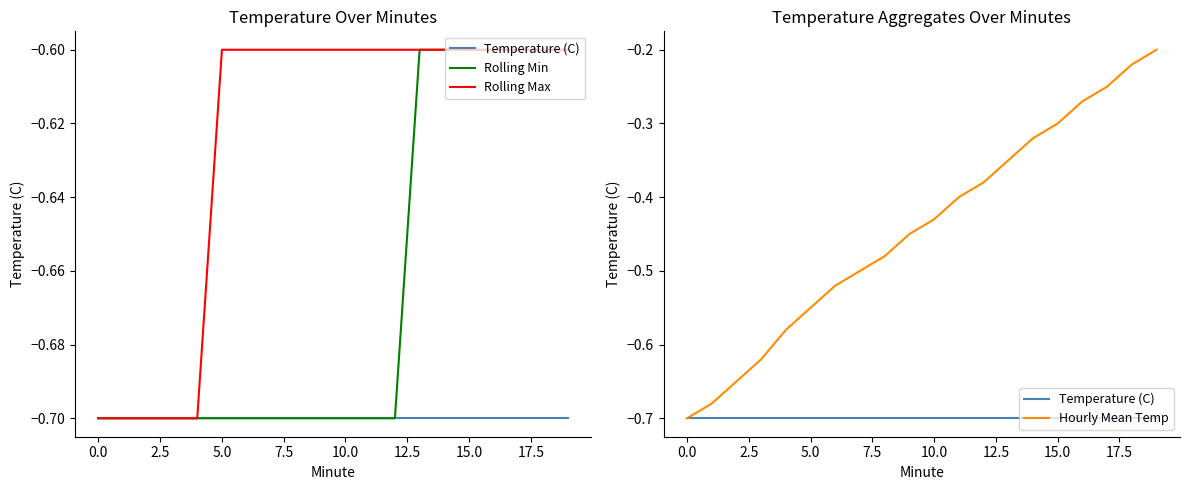

What is the difference between the second highest and minimum values in the Rolling Min series?

0.1